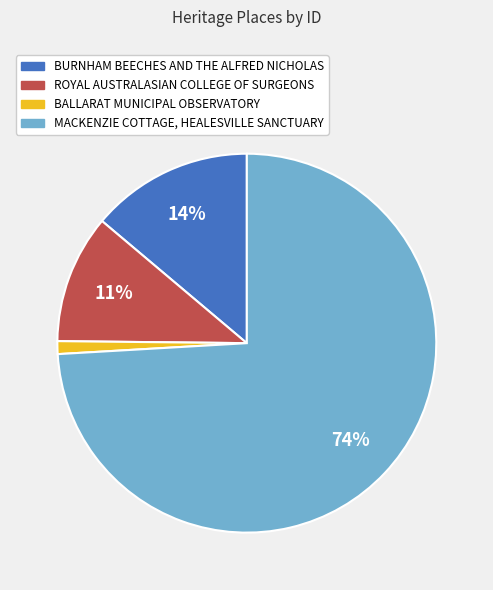

Which has a higher value, BALLARAT MUNICIPAL OBSERVATORY or ROYAL AUSTRALASIAN COLLEGE OF SURGEONS?

ROYAL AUSTRALASIAN COLLEGE OF SURGEONS